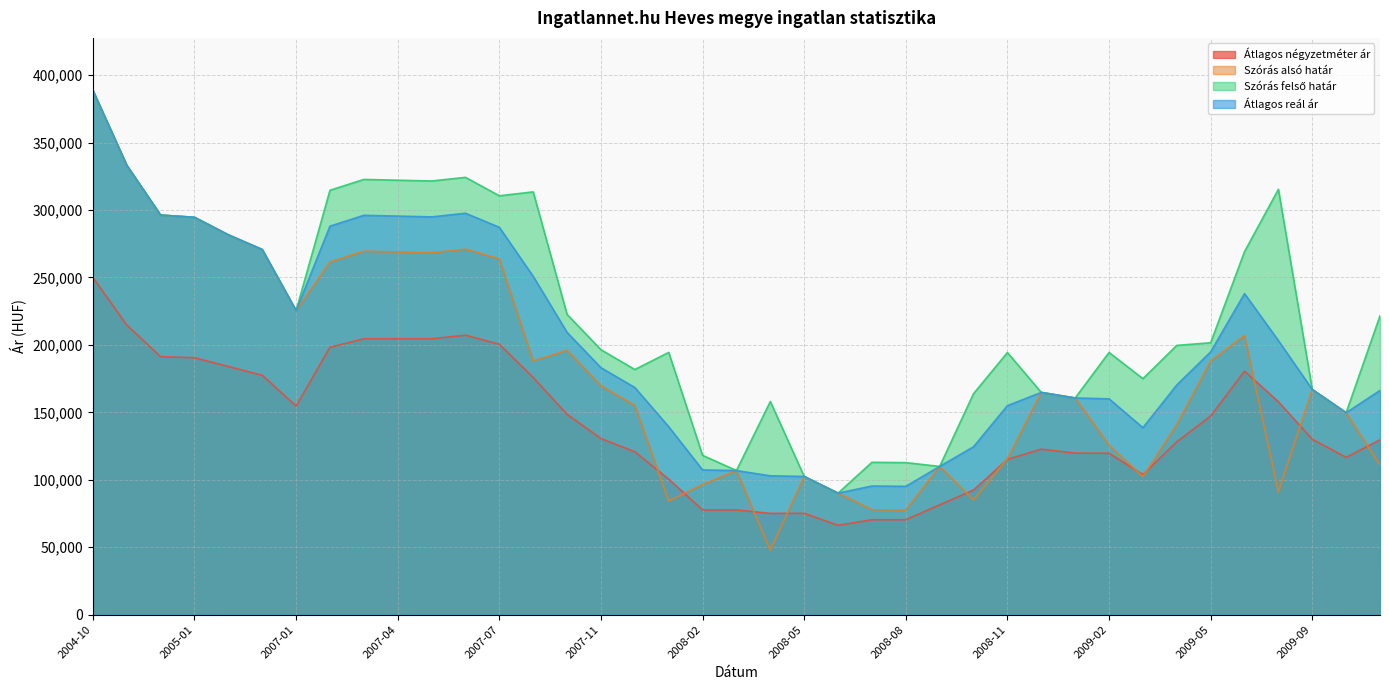

List the series in order of their peak value, lowest first.

Átlagos négyzetméter ár, Szórás alsó határ, Szórás felső határ, Átlagos reál ár